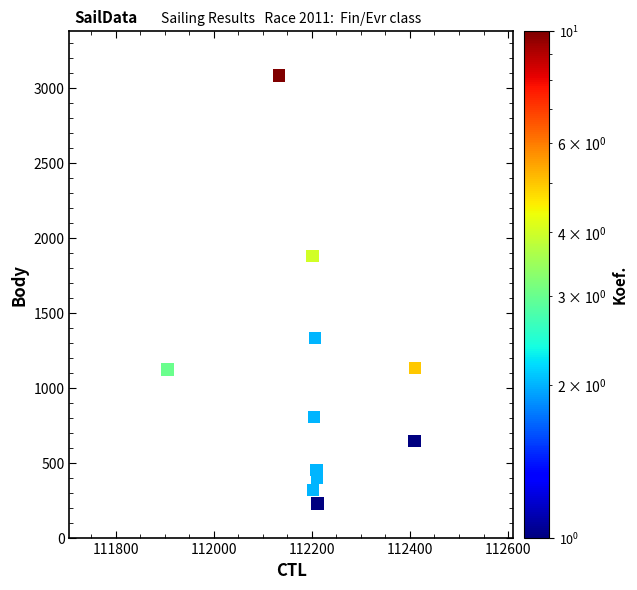

What Y value in the scatter plot is closest to 1653?

1876